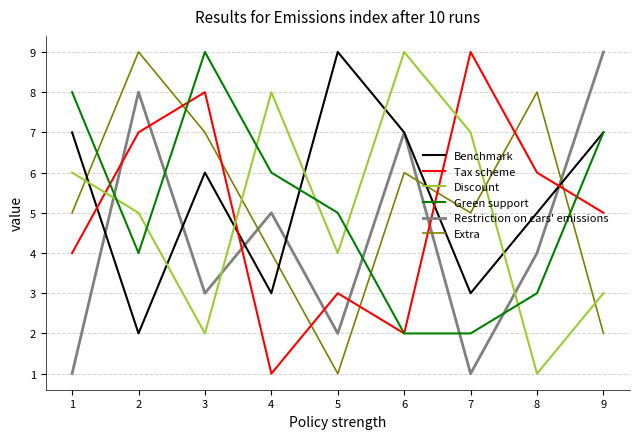

Is the value of Restriction on cars' emissions at 5 greater than the value of Tax scheme at 8?

No